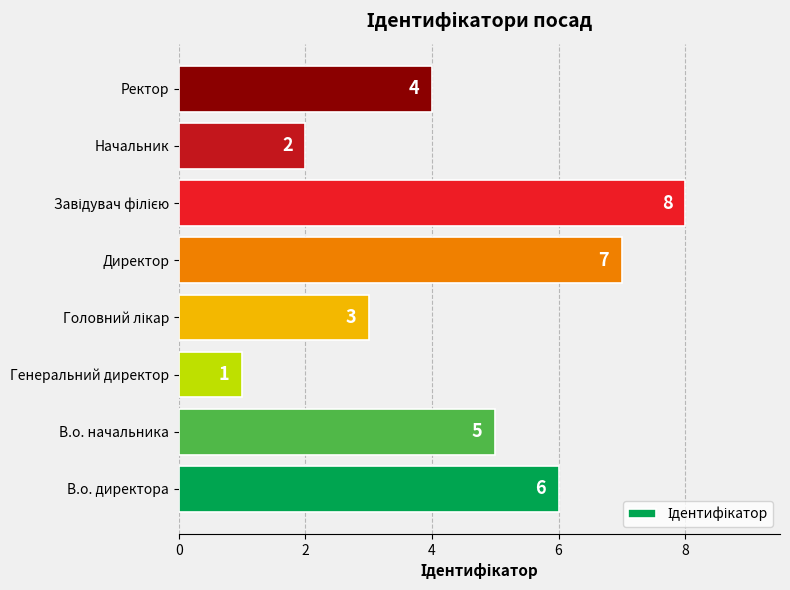

What is the approximate value at Ректор?

4